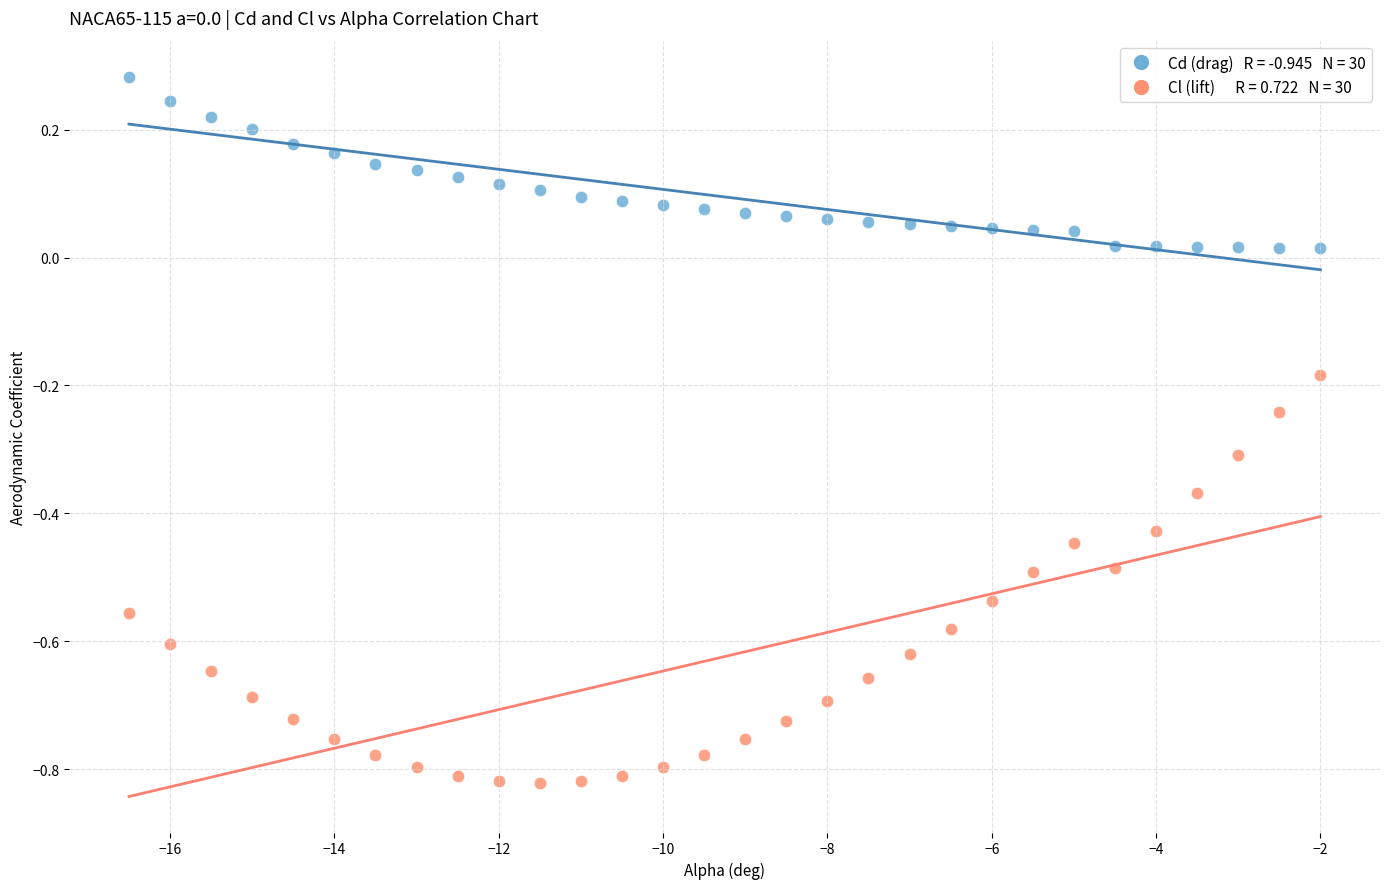

Across all data points, what is the range of Y values (max minus min)?

1.1